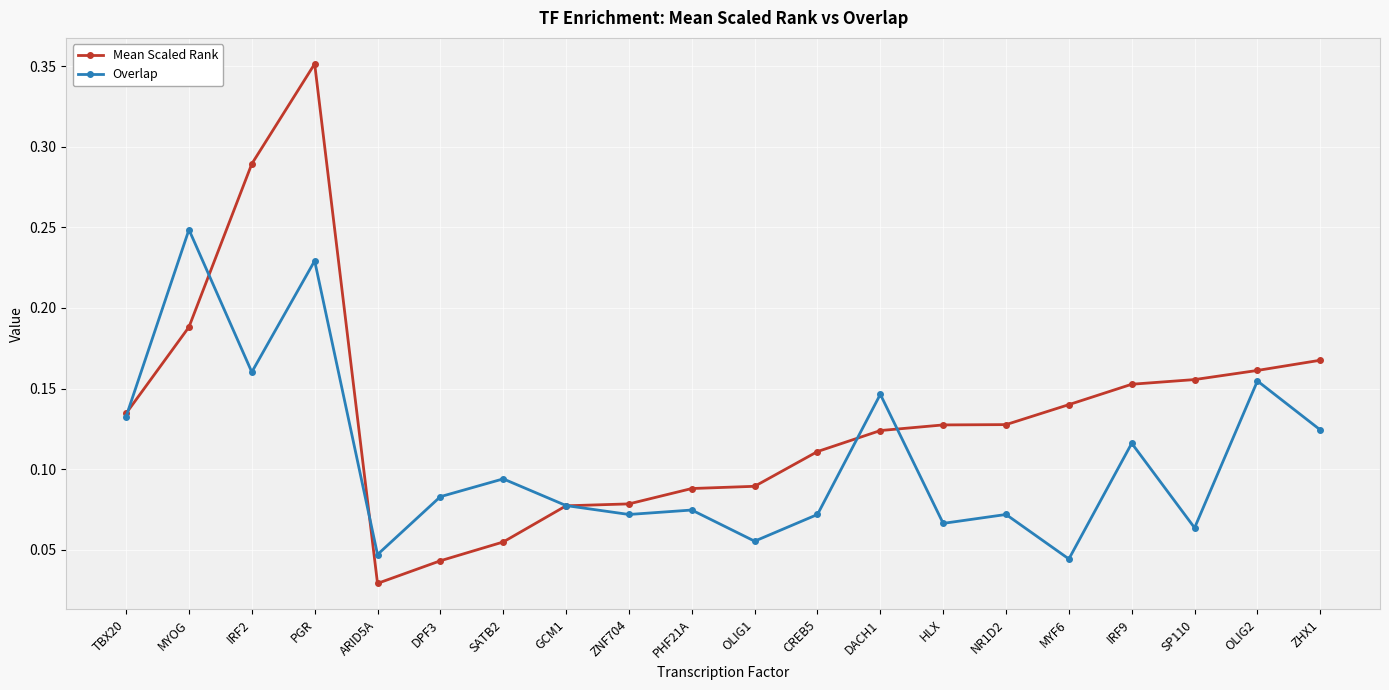

Which category has the highest value in the Overlap series?

MYOG